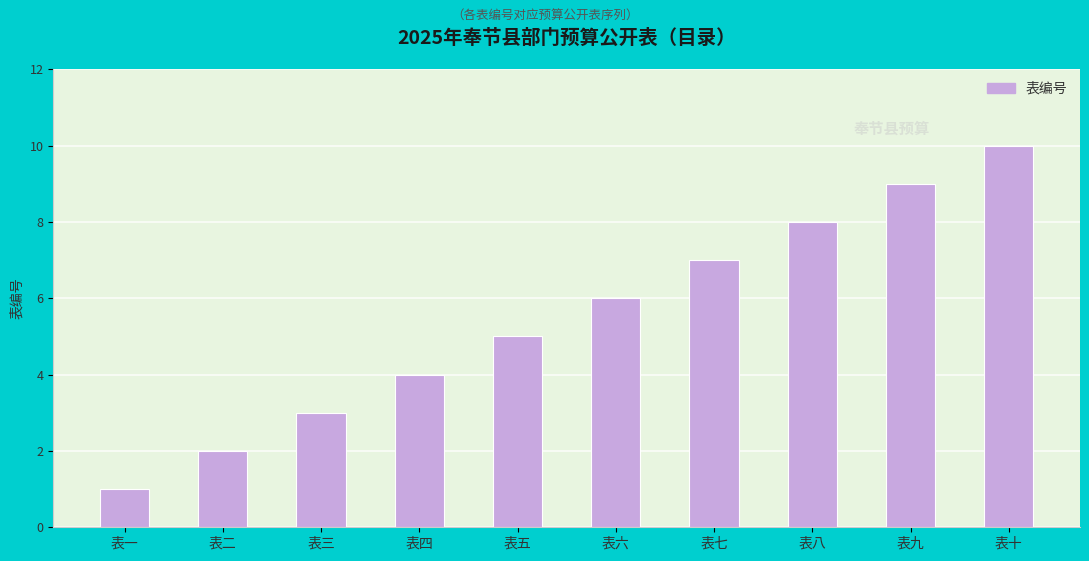

Which has a higher value, 表一 or 表二?

表二